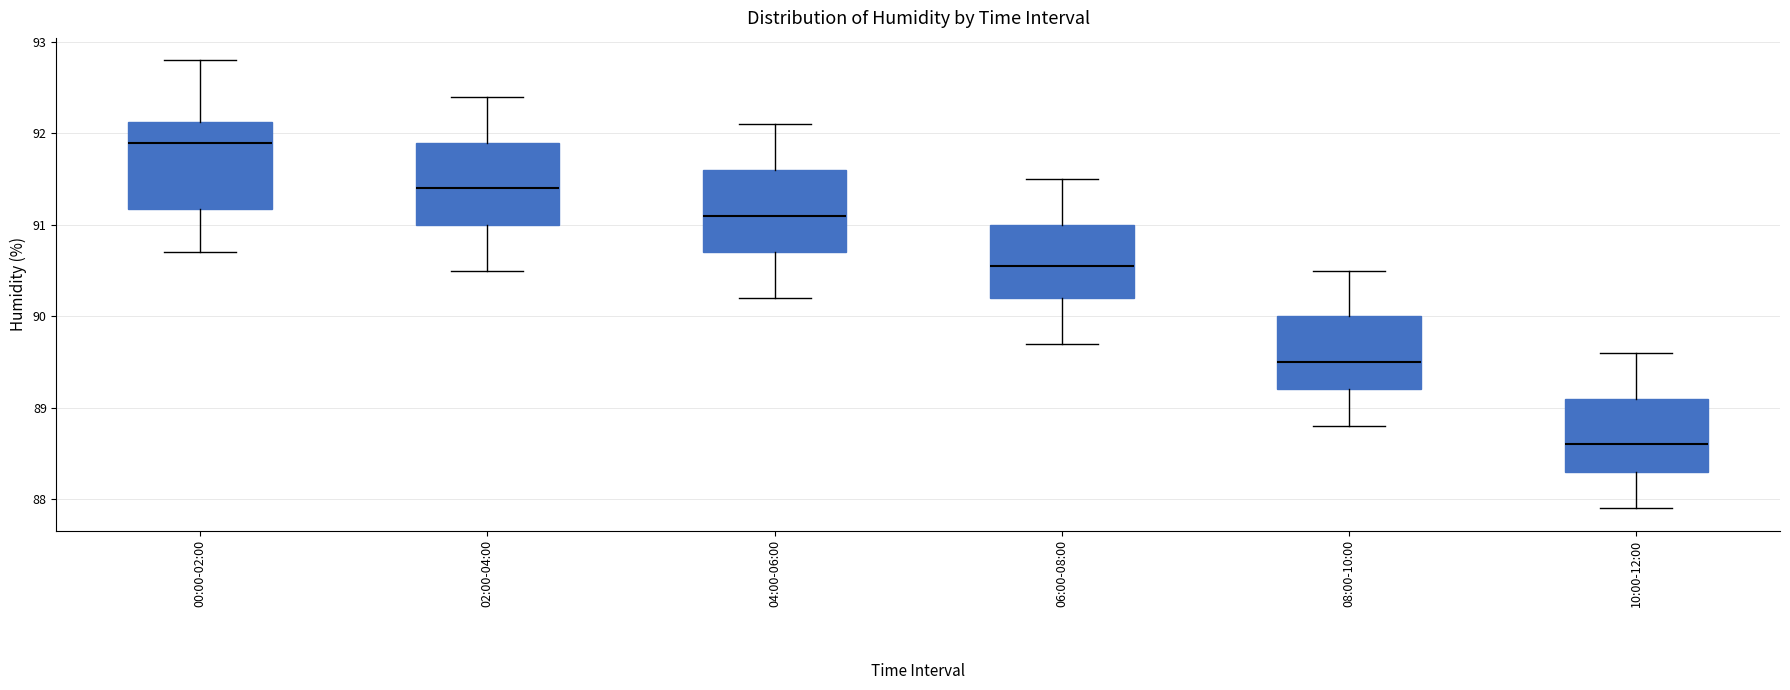

Reading left to right, transcribe this box plot: for each box, give where its median line is, the range the box spans, and where its two whiskers end, as read against the y-axis. The values are not printed on the chart, so give them approximately, as read against the axis.

00:00-02:00: median 91.9, box 91.2 to 92.1, whiskers 90.7 to 92.8
02:00-04:00: median 91.4, box 91.0 to 91.9, whiskers 90.5 to 92.4
04:00-06:00: median 91.1, box 90.7 to 91.6, whiskers 90.2 to 92.1
06:00-08:00: median 90.6, box 90.2 to 91.0, whiskers 89.7 to 91.5
08:00-10:00: median 89.5, box 89.2 to 90.0, whiskers 88.8 to 90.5
10:00-12:00: median 88.6, box 88.3 to 89.1, whiskers 87.9 to 89.6